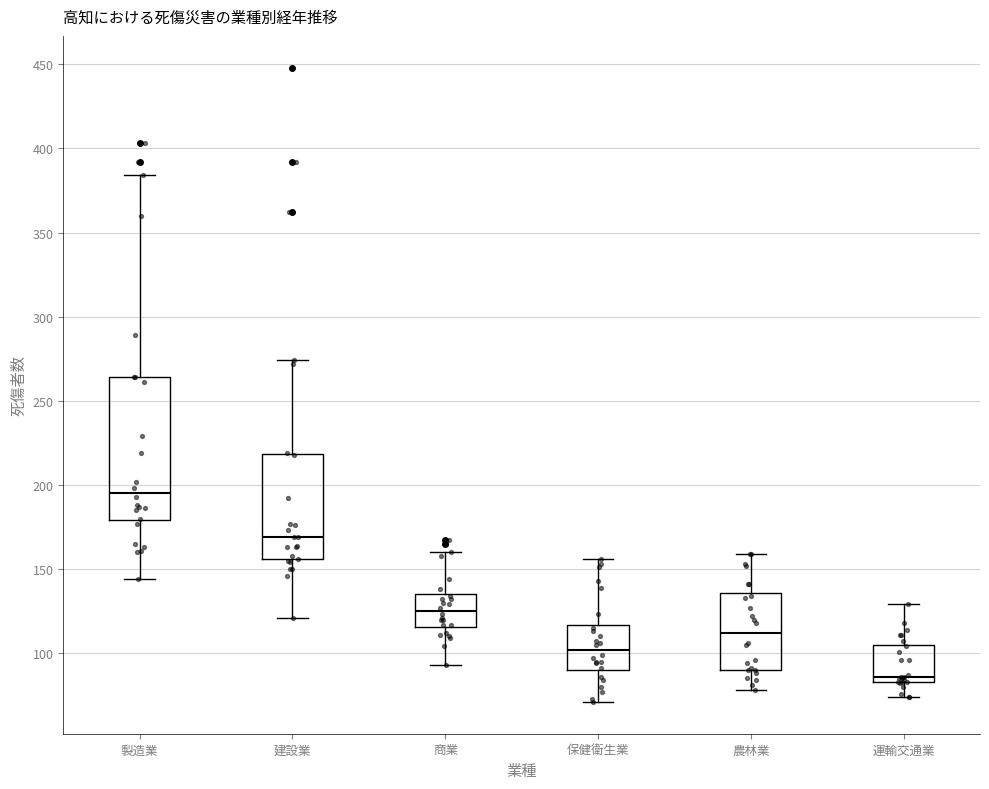

Reading left to right, read every box against the y-axis: the position of its median line, the range the box covers, and the ends of its whiskers. The values are not printed on the chart, so give them approximately, as read against the axis.

製造業: median 195, box 180 to 265, whiskers 145 to 385
建設業: median 170, box 155 to 220, whiskers 120 to 275
商業: median 125, box 115 to 135, whiskers 95 to 160
保健衛生業: median 100, box 90 to 115, whiskers 70 to 155
農林業: median 110, box 90 to 135, whiskers 80 to 160
運輸交通業: median 85 (just above the box's lower edge), box 85 to 105, whiskers 75 to 130